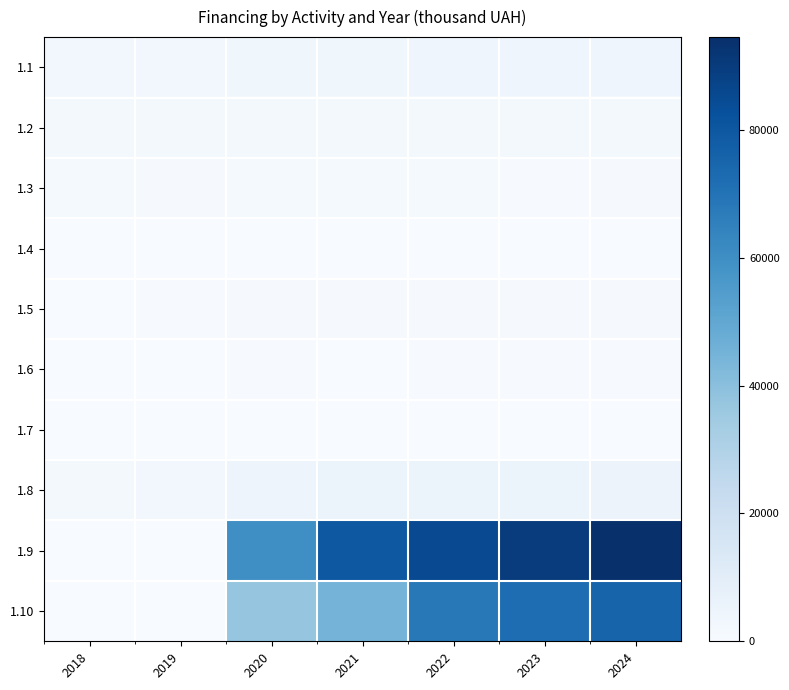

Reading left to right, list all the values displayed in this chart.

1.1: 2018=2450.0	2019=2475.0	2020=3503.9	2021=3644.0	2022=3911.1	2023=3831.0	2024=4022.6
1.2: 2018=1521.8	2019=1605.0	2020=1624.7	2021=1941.0	2022=2070.4	2023=2070.0	2024=2173.5
1.3: 2018=1368.2	2019=1020.5	2020=1205.3	2021=1225.0	2022=1299.0	2023=716.0	2024=751.8
1.4: 2018=0.0	2019=0.0	2020=0.0	2021=0.0	2022=200.0	2023=100.0	2024=100.0
1.5: 2018=300.0	2019=482.0	2020=887.7	2021=890.0	2022=945.1	2023=950.0	2024=997.5
1.6: 2018=111.1	2019=229.4	2020=404.6	2021=300.0	2022=480.0	2023=500.0	2024=525.0
1.7: 2018=85.2	2019=60.8	2020=103.3	2021=120.0	2022=200.0	2023=300.0	2024=315.0
1.8: 2018=1600.0	2019=2843.0	2020=4437.9	2021=4800.0	2022=5097.6	2023=5100.0	2024=5355.0
1.9: 2018=0.0	2019=0.0	2020=60000.0	2021=80000.0	2022=85000.0	2023=90000.0	2024=94500.0
1.10: 2018=0.0	2019=0.0	2020=37520.8	2021=45000.0	2022=68000.0	2023=72000.0	2024=75600.0